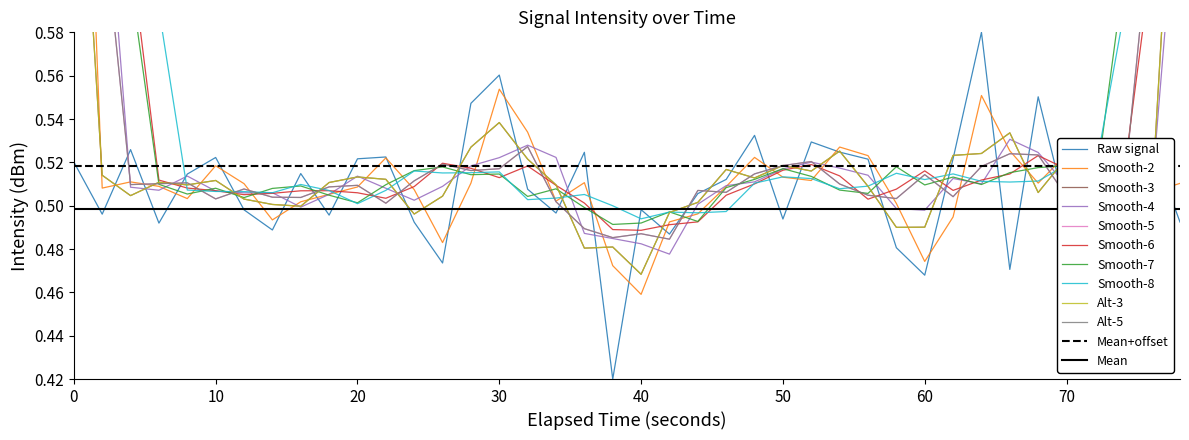

How many points are lower than both their immediate neighbors (excluding endpoints)?

13